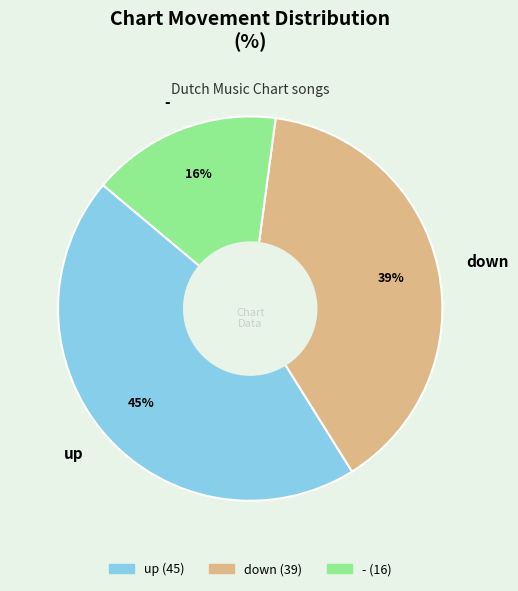

How many slices are in this pie chart?

3